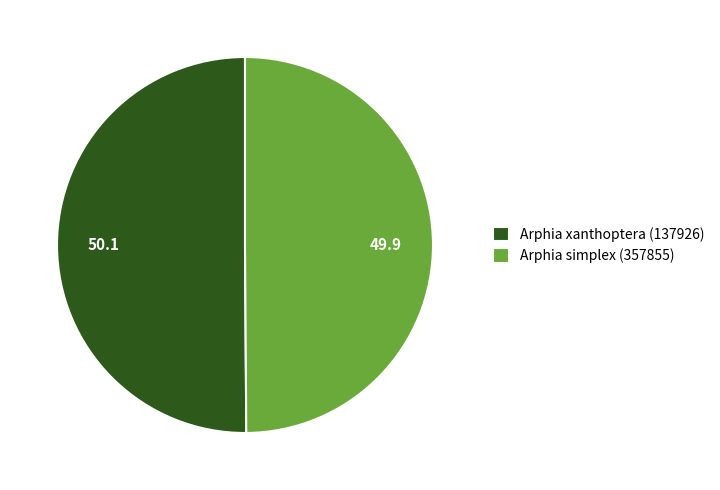

Is it true that Arphia xanthoptera (137926) is 39% of the pie?

False